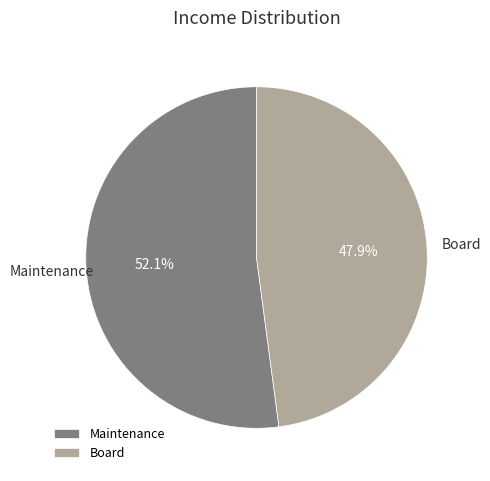

Do Board and Maintenance together represent more than half of the pie?

Yes